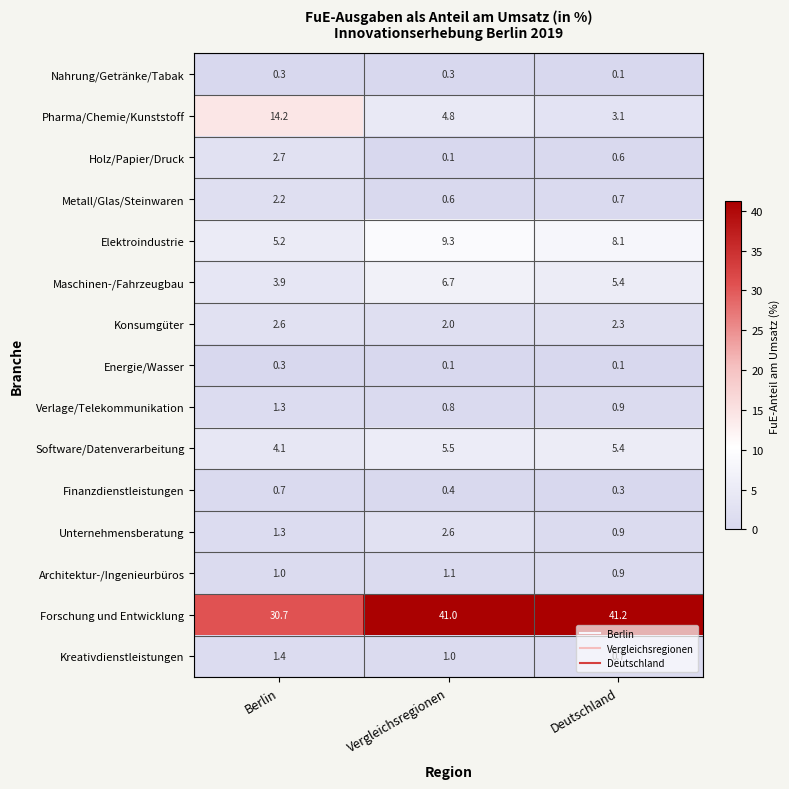

List the labels in order of Elektroindustrie value, smallest first.

Berlin, Deutschland, Vergleichsregionen